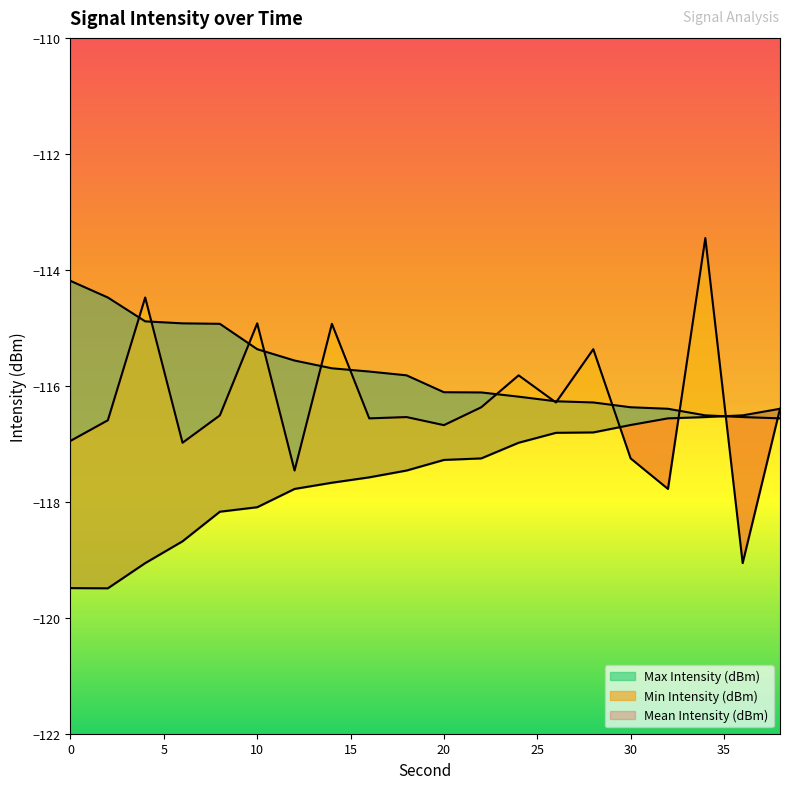

What is the minimum value for Max Intensity (dBm)?

-116.6